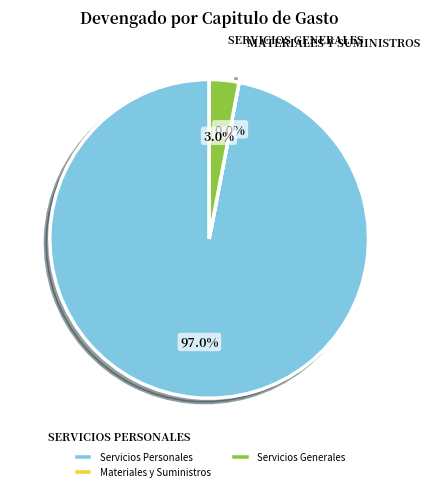

What is the total percentage of Servicios Generales and Servicios Personales?

100.0%